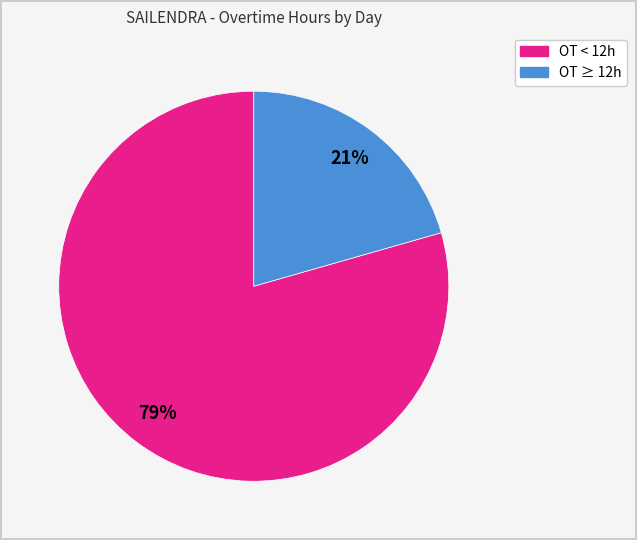

How many segments does this pie chart have?

2